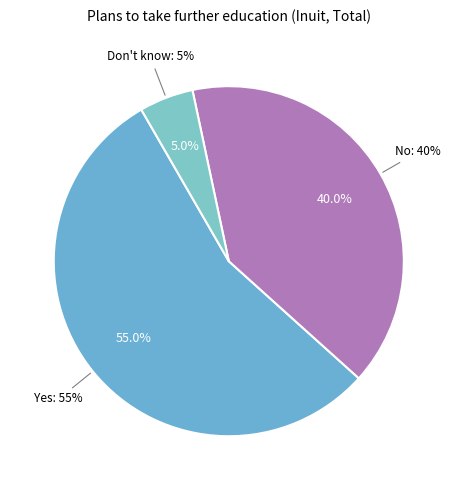

What is the largest slice in the pie chart?

Yes